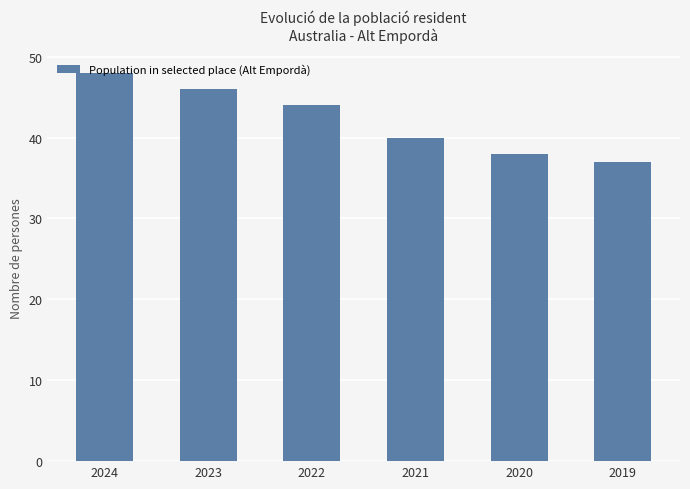

What is the maximum value shown in the chart?

48